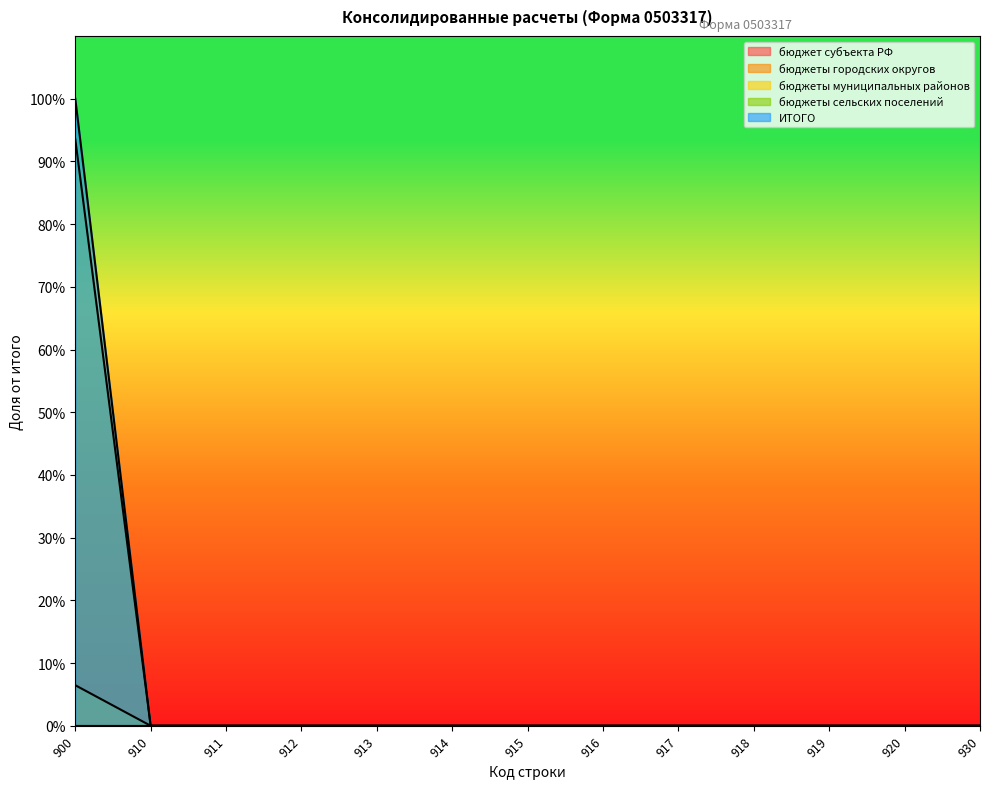

True or false: бюджеты муниципальных районов has more than 0 points higher than both neighbors.

False